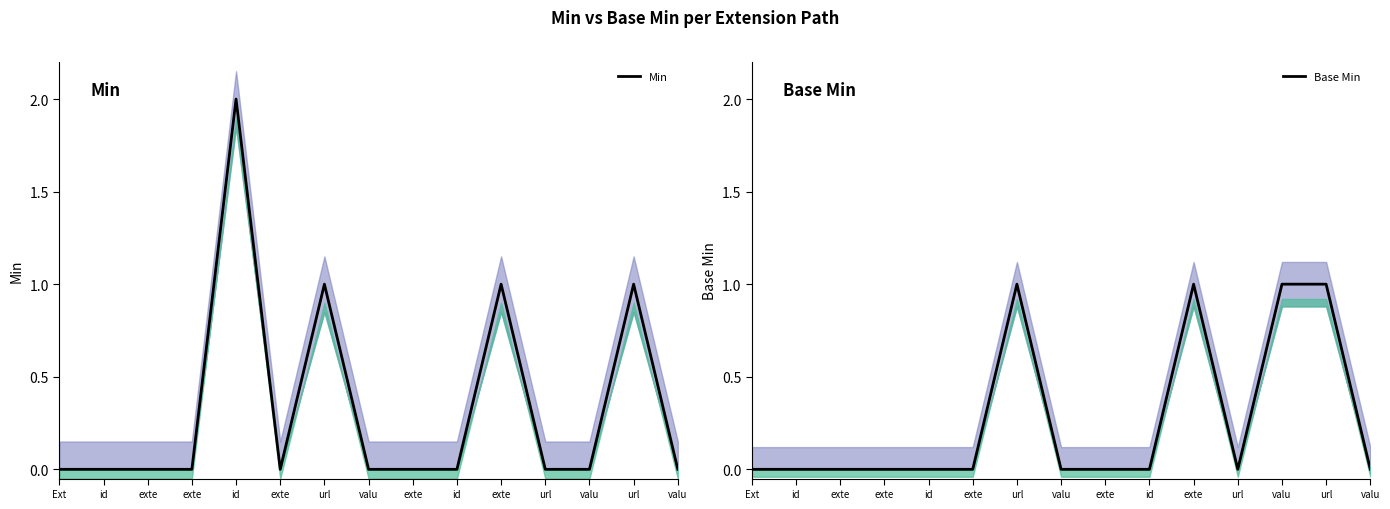

True or false: Min and Base Min intersect in this chart.

False